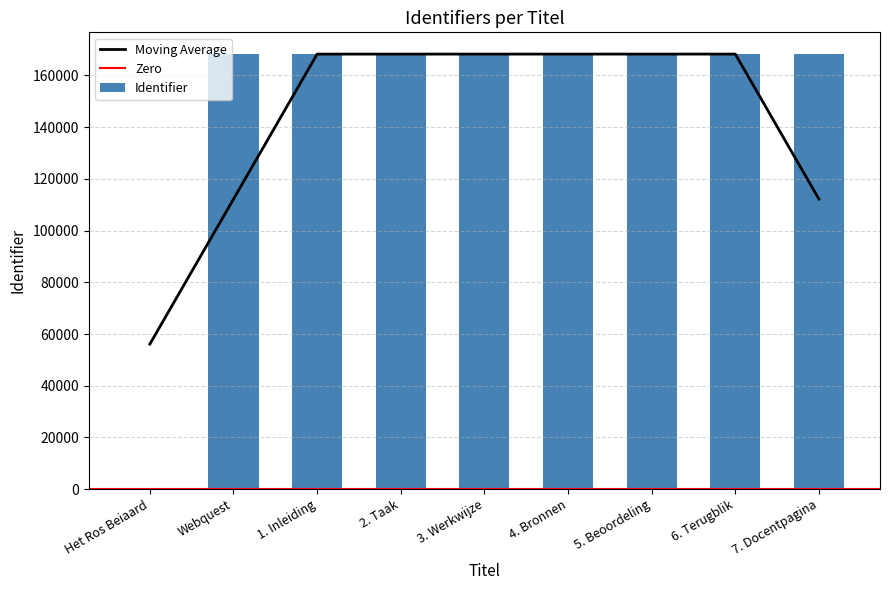

Is it true that the value at Webquest is 59899?

False